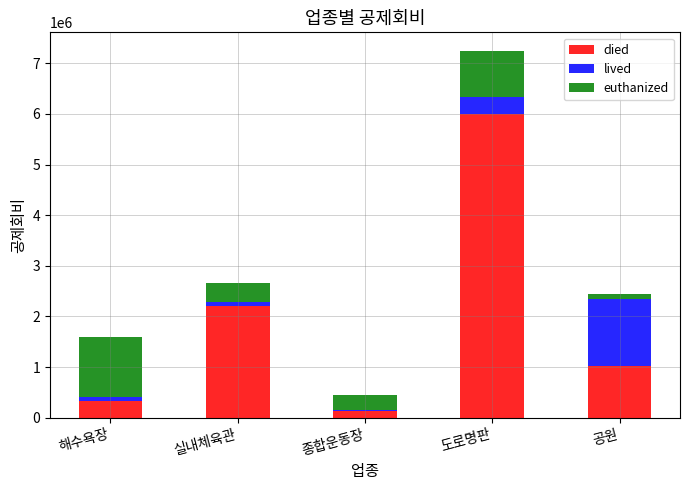

Where is died nearest to the value 3067250?

실내체육관